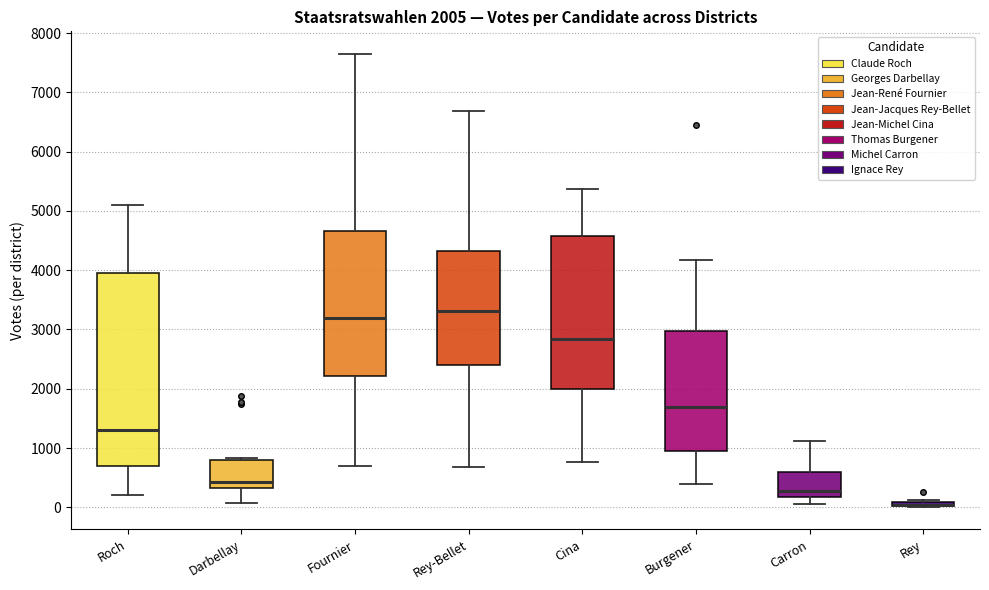

Which box is the tallest, from its lower edge to its upper edge?

Roch